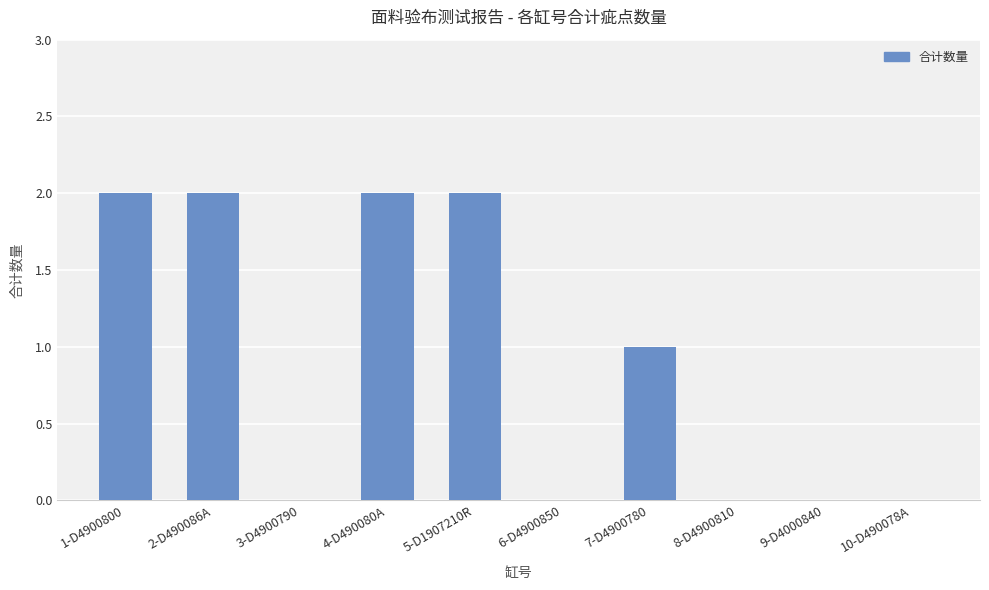

What is the difference between the values at 1-D4900800 and 9-D4000840?

2